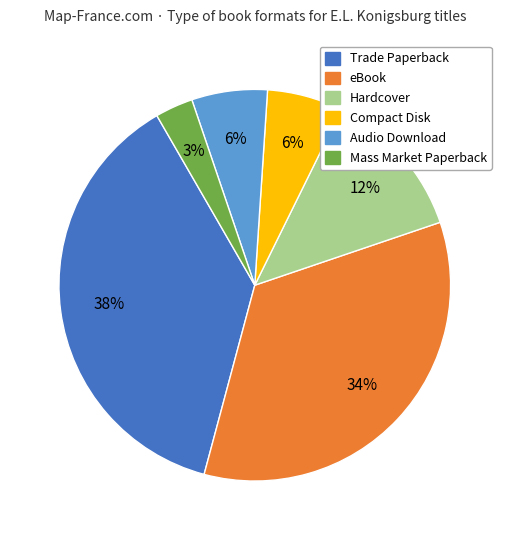

Does any single category account for the majority?

No